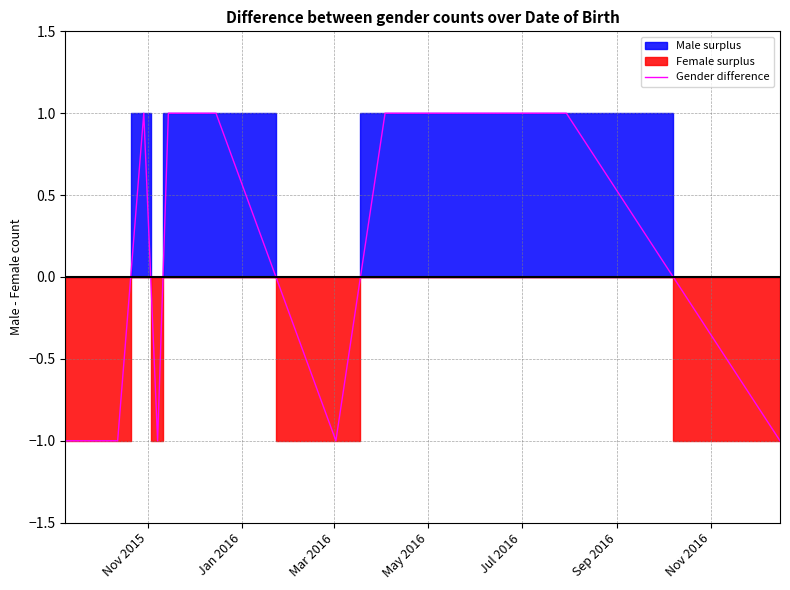

How many positive values are there?

6